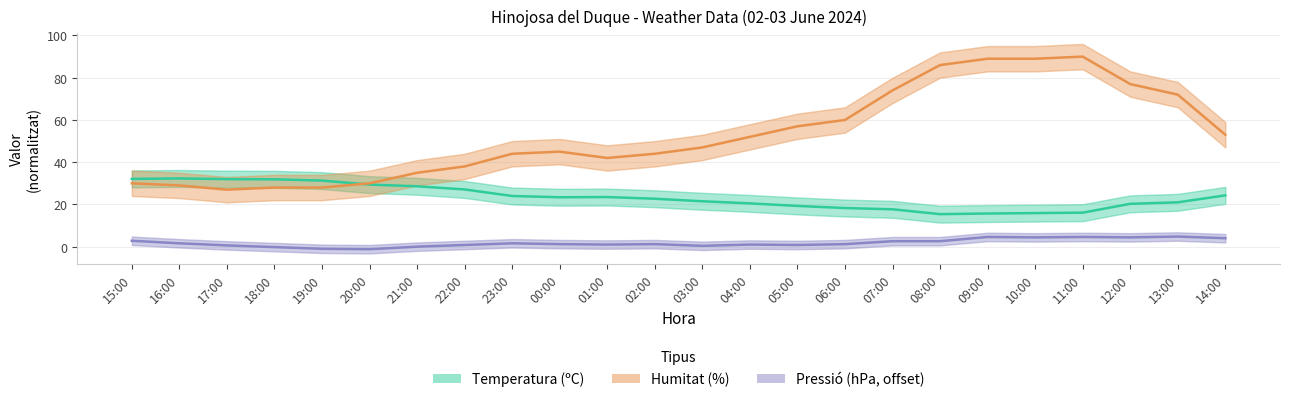

Reading right to left, what are all the values shown in this chart?

Temperatura (ºC): 14:00=24.3	13:00=21.0	12:00=20.3	11:00=16.1	10:00=15.9	09:00=15.7	08:00=15.4	07:00=17.7	06:00=18.3	05:00=19.3	04:00=20.5	03:00=21.5	02:00=22.7	01:00=23.5	00:00=23.4	23:00=24.0	22:00=27.1	21:00=28.6	20:00=29.4	19:00=31.3	18:00=31.9	17:00=32.0	16:00=32.3	15:00=32.1
Humitat (%): 14:00=53.0	13:00=72.0	12:00=77.0	11:00=90.0	10:00=89.0	09:00=89.0	08:00=86.0	07:00=74.0	06:00=60.0	05:00=57.0	04:00=52.0	03:00=47.0	02:00=44.0	01:00=42.0	00:00=45.0	23:00=44.0	22:00=38.0	21:00=35.0	20:00=30.0	19:00=28.0	18:00=28.0	17:00=27.0	16:00=29.0	15:00=30.0
Pressió (hPa, offset): 14:00=4.0	13:00=4.8	12:00=4.4	11:00=4.6	10:00=4.4	09:00=4.6	08:00=2.6	07:00=2.6	06:00=1.2	05:00=0.8	04:00=1.0	03:00=0.4	02:00=1.2	01:00=1.0	00:00=1.2	23:00=1.6	22:00=0.8	21:00=0.0	20:00=-1.2	19:00=-1.0	18:00=-0.2	17:00=0.6	16:00=1.6	15:00=2.8